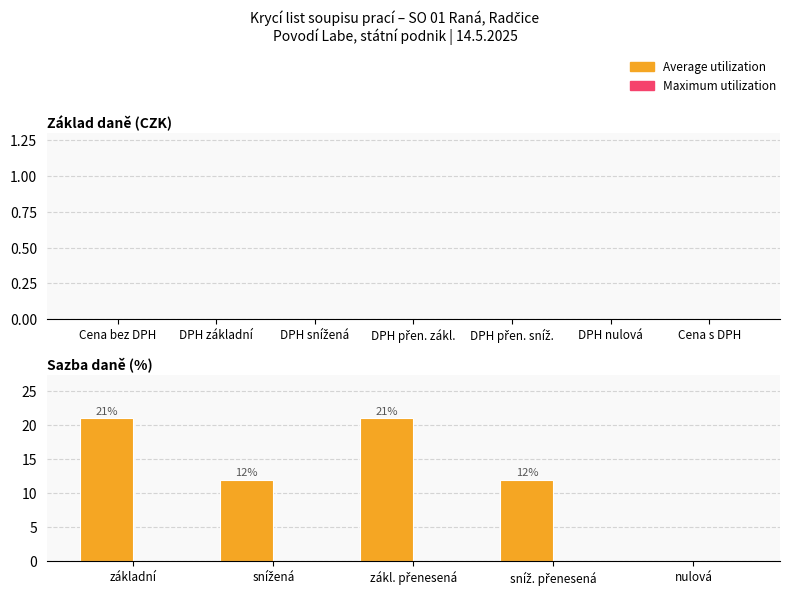

What is the greatest value displayed?

21